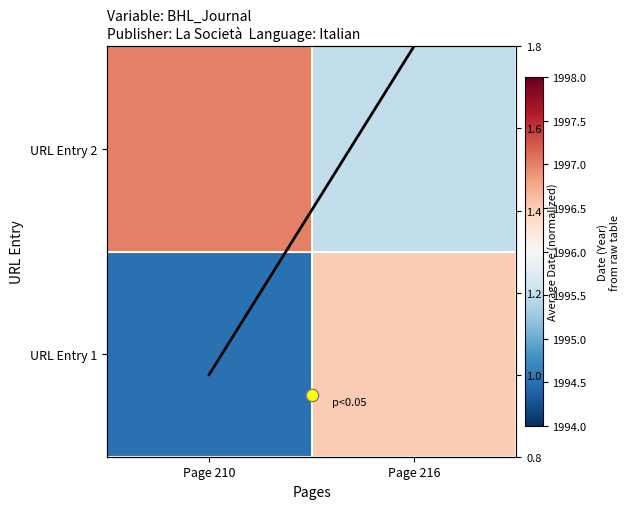

What is the lowest value of the URL Entry 1 series?

1994.5